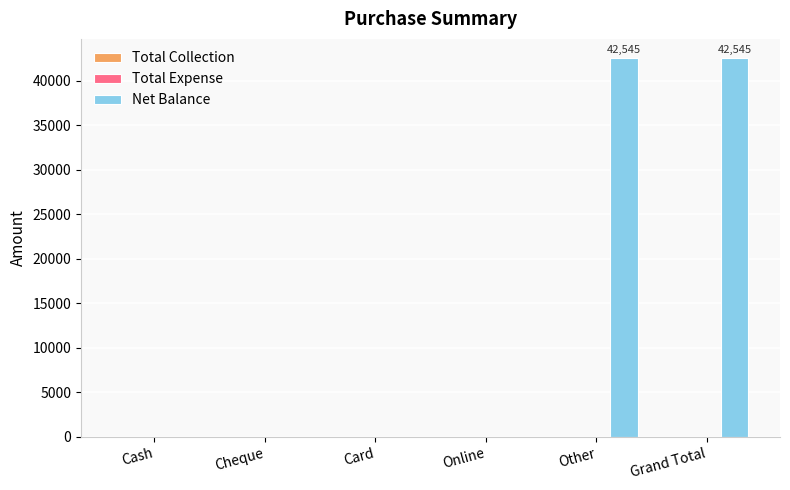

Is it true that the value at Grand Total is 42545?

True